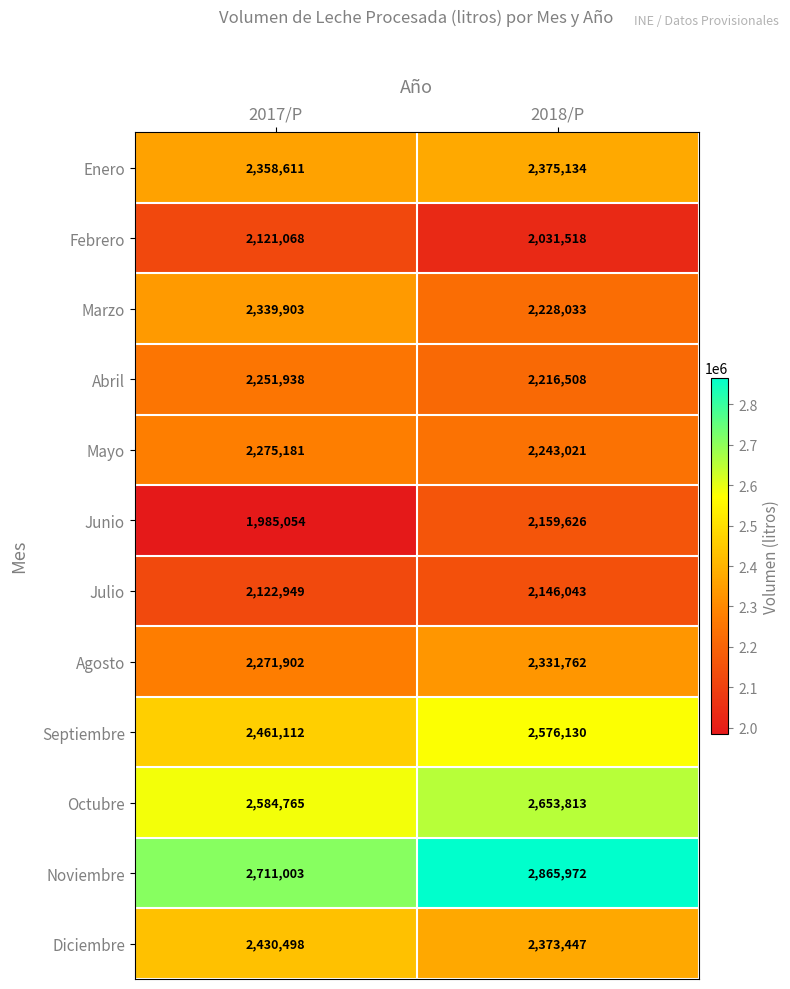

What is the total value across all series at 2018/P?

28201007